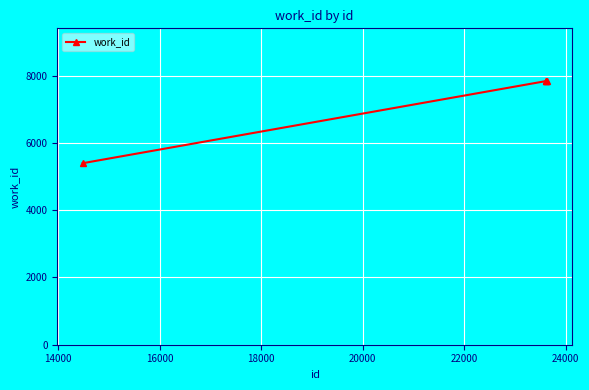

Reading left to right, extract all data points from this chart.

5395	7836	7836	7836